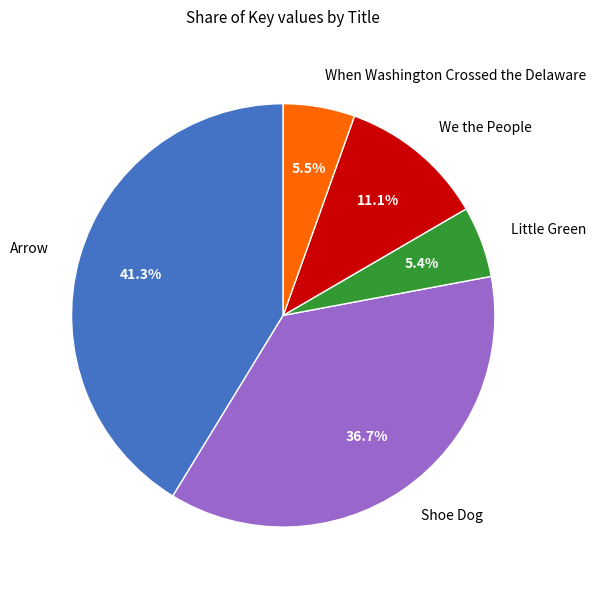

What is the ratio of the value at Little Green to the value at When Washington Crossed the Delaware?

1.0